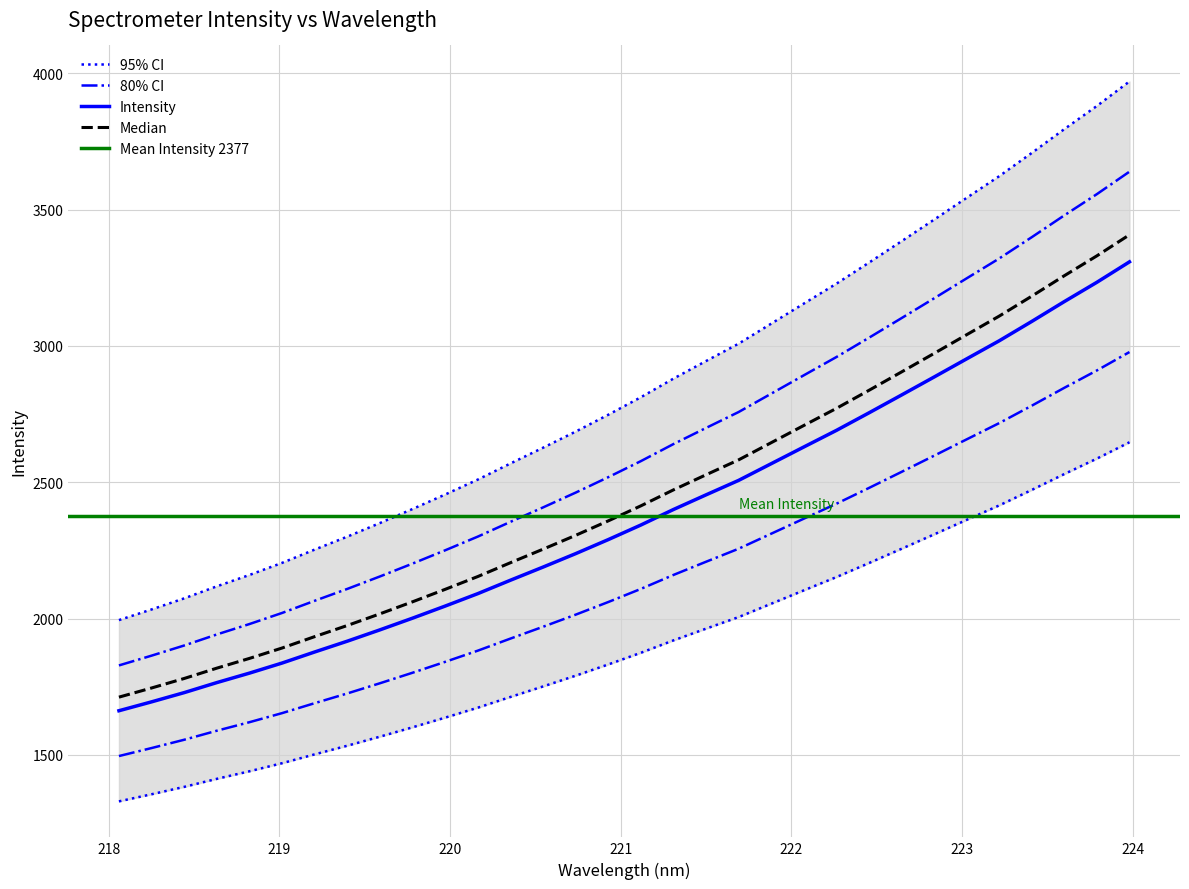

What value does the data have at 221.6902?

2005.5